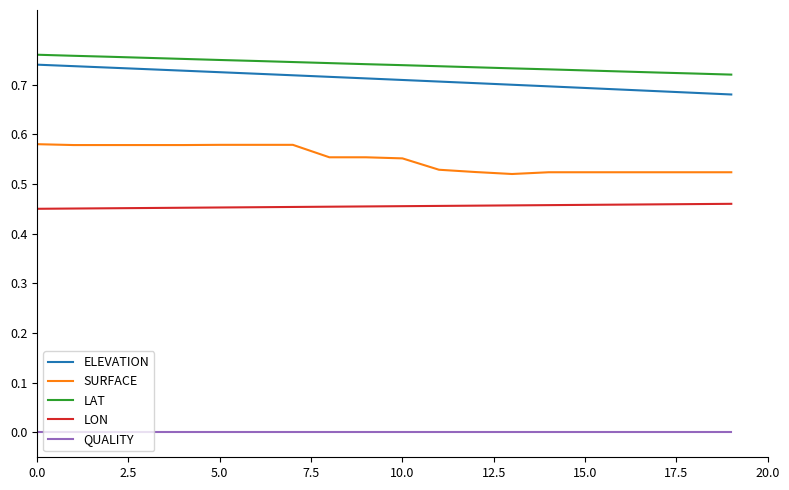

Is this an area chart (filled region under the line)?

No